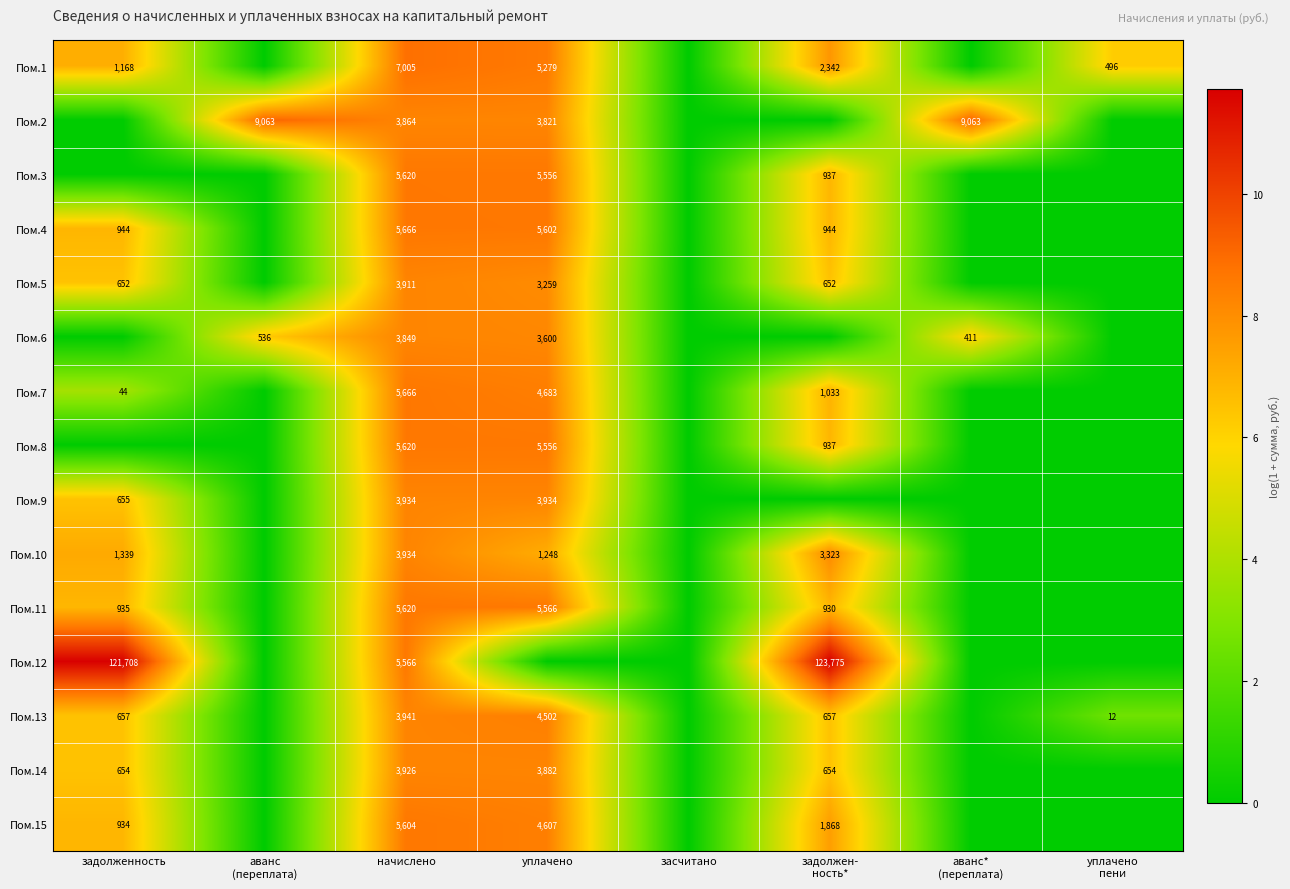

The Пом.15 series shows 934 at задолженность. True or false?

True